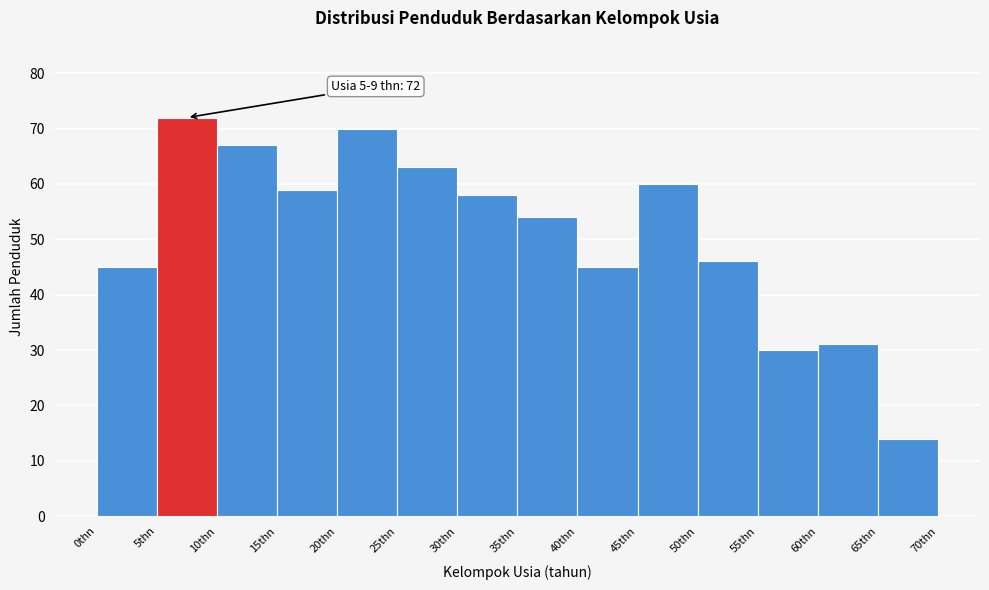

Which range on the x-axis has the tallest bar?

5 to 10